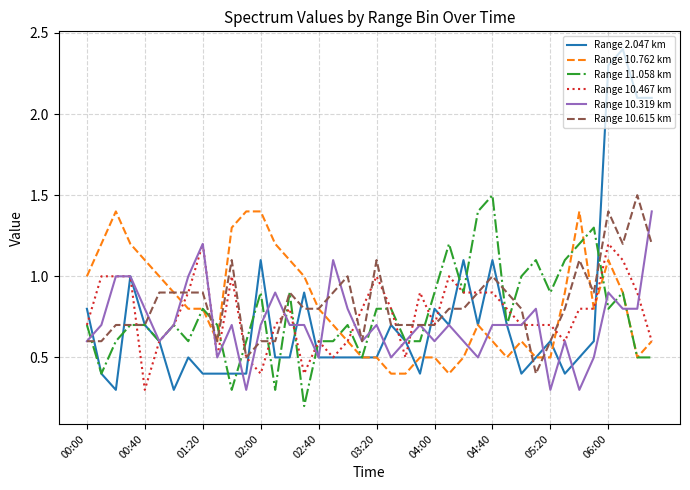

Is this an area chart (filled region under the line)?

No